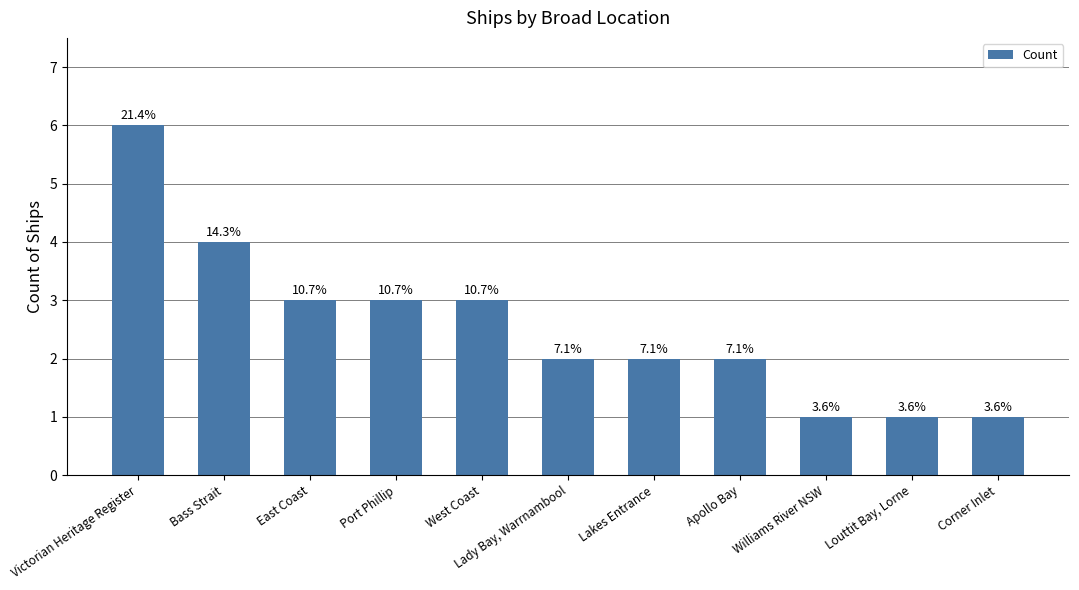

Which label corresponds to the largest value in the chart?

Victorian Heritage Register